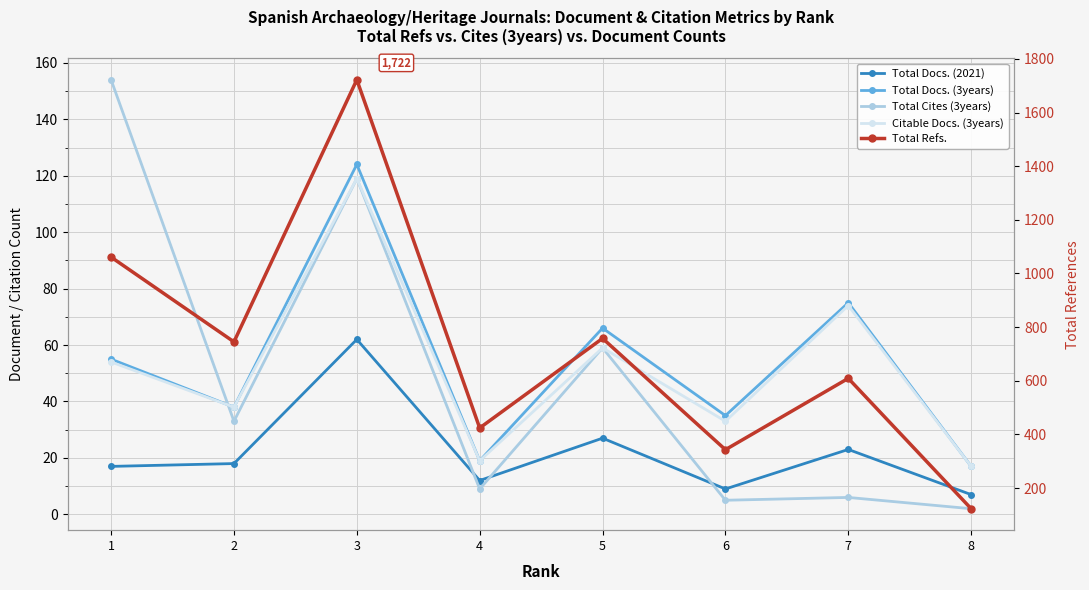

What is the total value across all series at 1?

1341